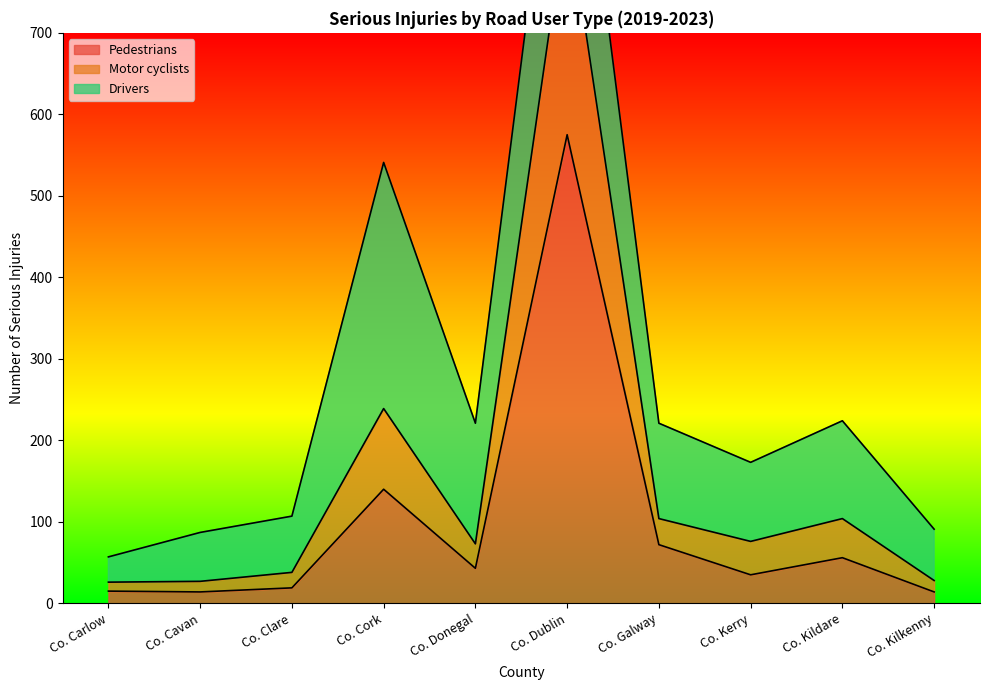

Which series has the largest range (max minus min)?

Motor cyclists